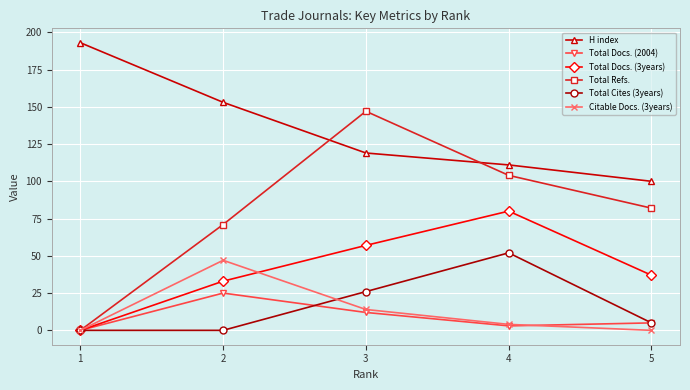

What is the difference between the second highest and second lowest values in the Total Docs. (2004) series?

9